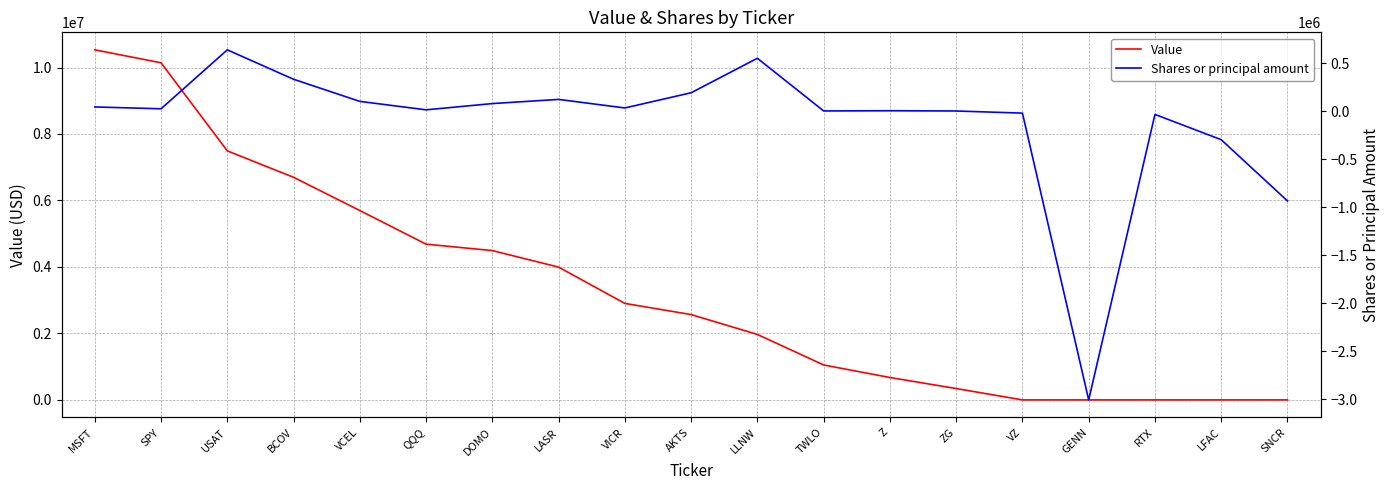

True or false: Value has a value of 8791044 at VCEL.

False